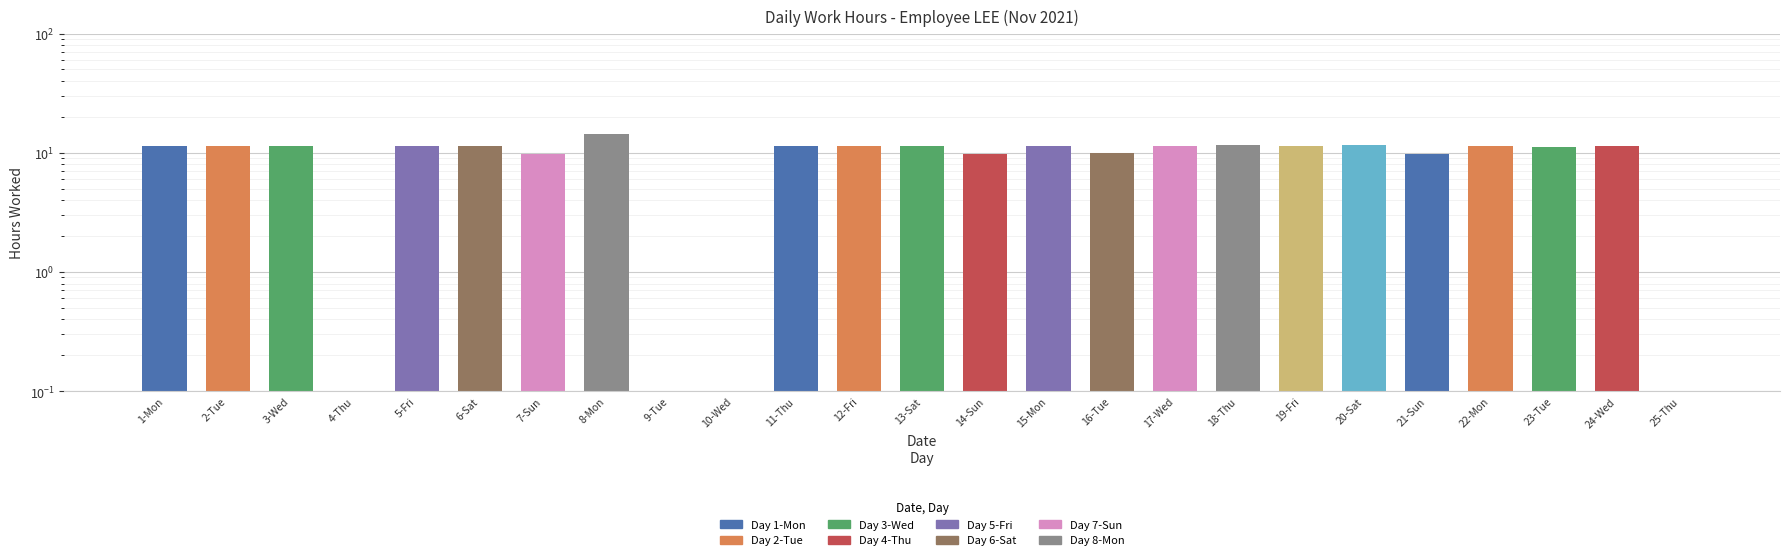

List the labels in order of value, largest first.

8-Mon, 18-Thu, 20-Sat, 17-Wed, 1-Mon, 2-Tue, 12-Fri, 6-Sat, 5-Fri, 15-Mon, 3-Wed, 24-Wed, 11-Thu, 22-Mon, 19-Fri, 13-Sat, 23-Tue, 16-Tue, 21-Sun, 7-Sun, 14-Sun, 4-Thu, 9-Tue, 10-Wed, 25-Thu